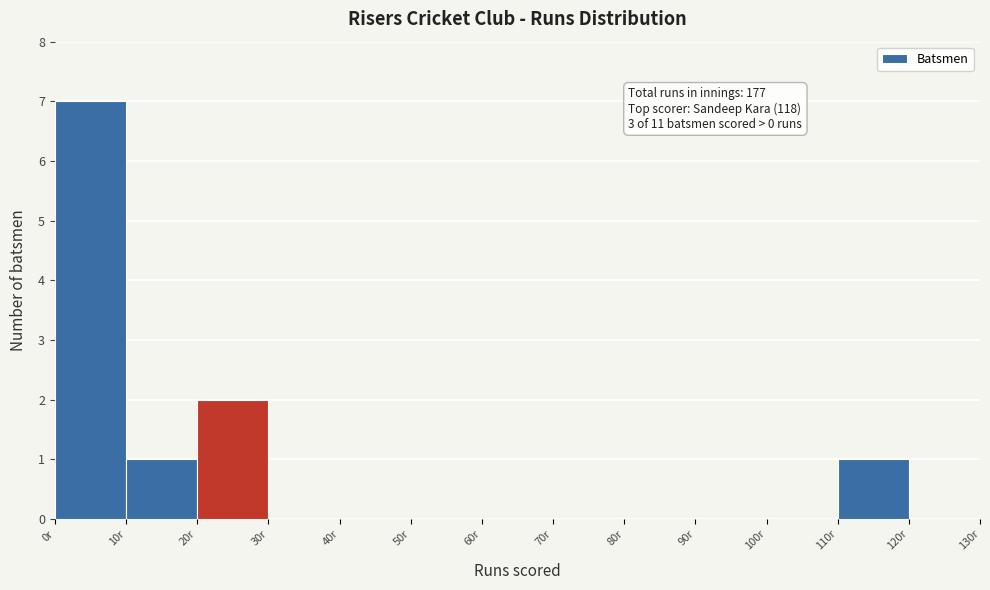

Which range on the x-axis has the tallest bar?

0 to 10